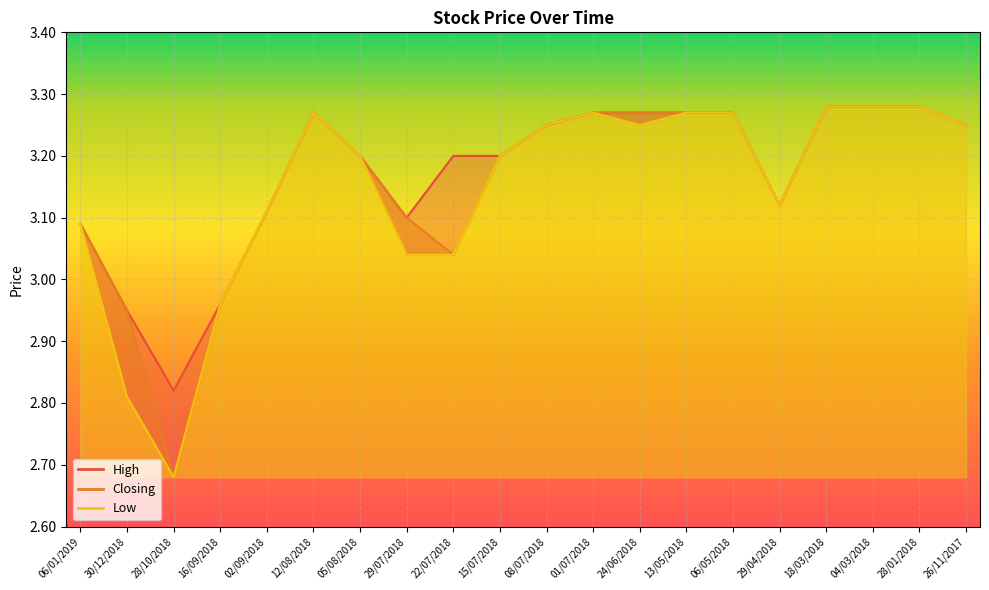

What is the sum of the Closing values at 22/07/2018 and 06/05/2018?

6.3